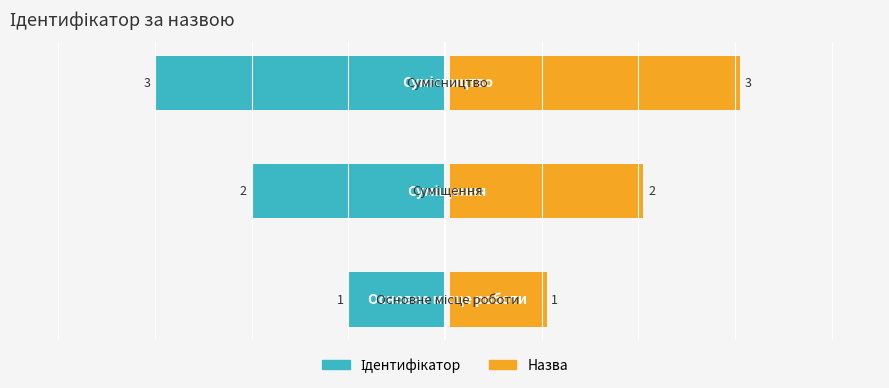

How many values in the Ідентифікатор series are below -2?

1